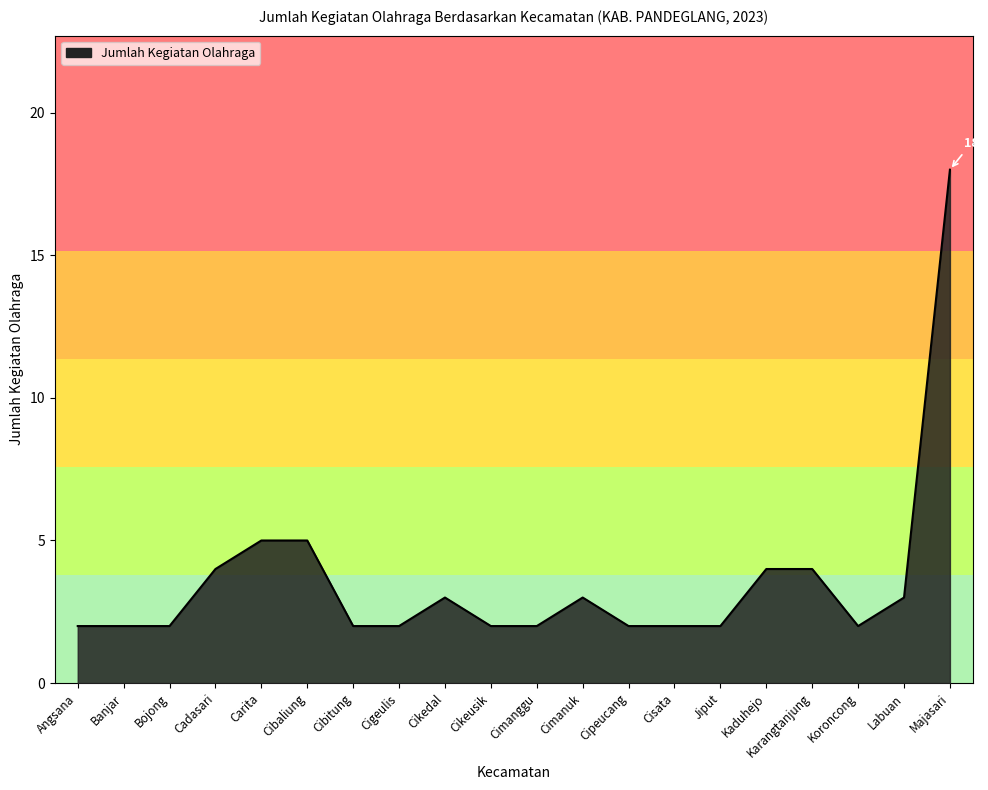

The chart shows a value of 3 at Cisata. True or false?

False